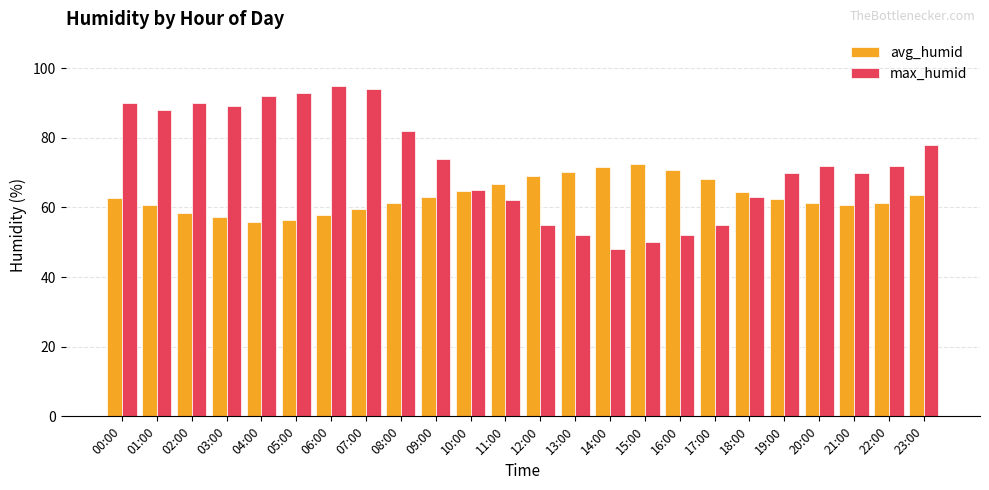

What is the sum of all avg_humid values?

1520.0